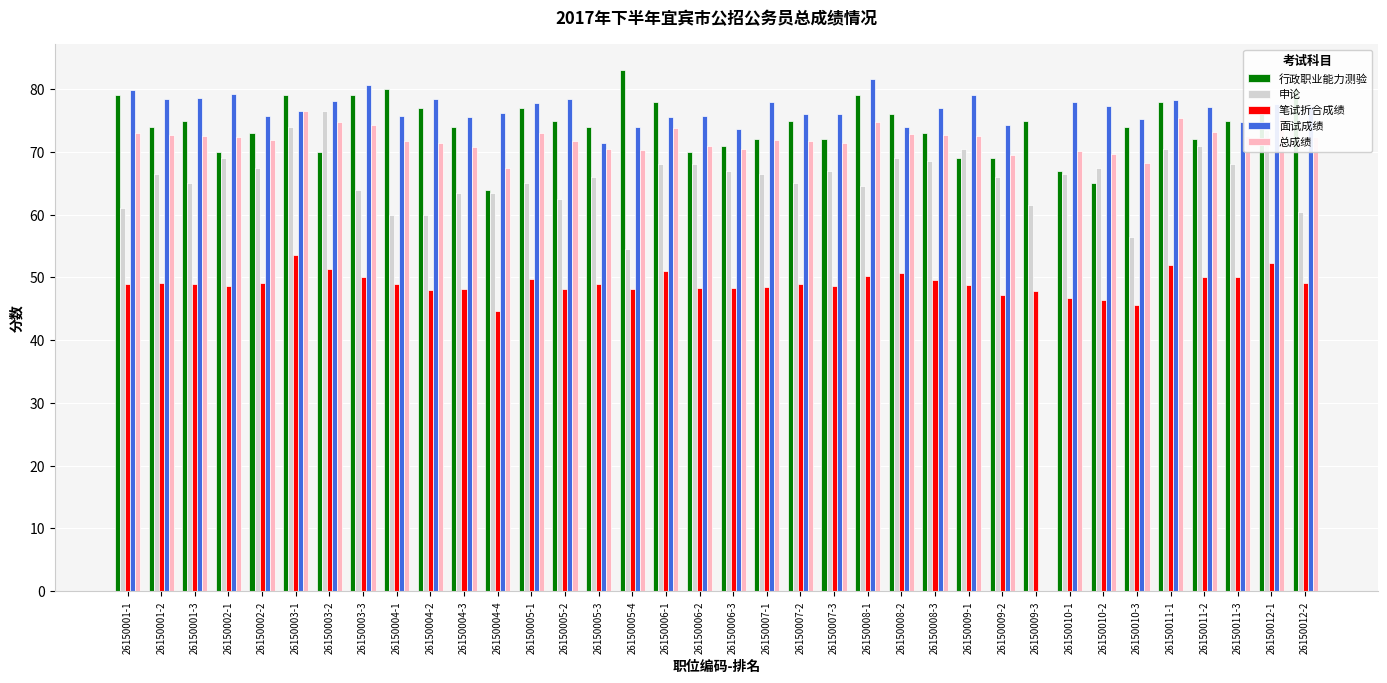

What is the total value across all series at 26150012-2?

339.5